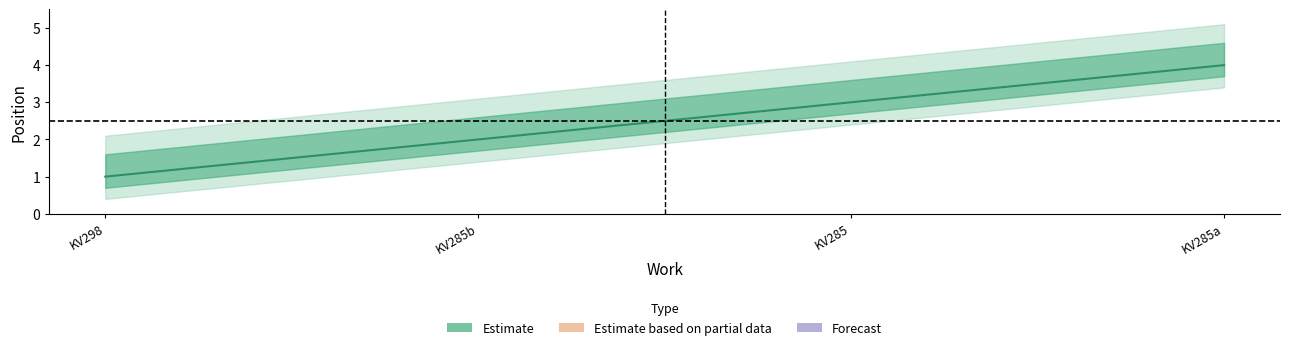

Reading left to right, extract all data points from this chart.

Flute Quartet in A major, KV298=1	Flute Quartet in C major, KV285b=2	Flute Quartet in D major, KV285=3	Flute Quartet in G major, KV285a=4